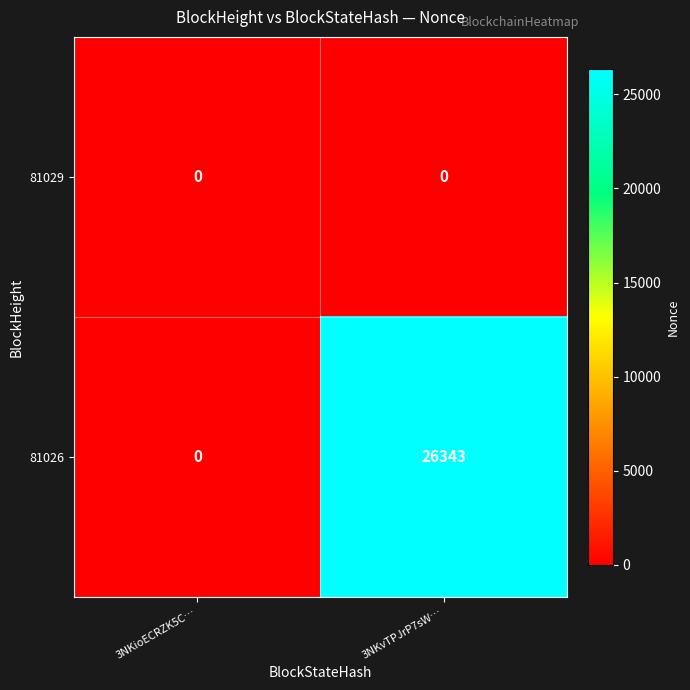

At 3NKvTPJrP7sW…, list the series in order from smallest to largest.

81029, 81026